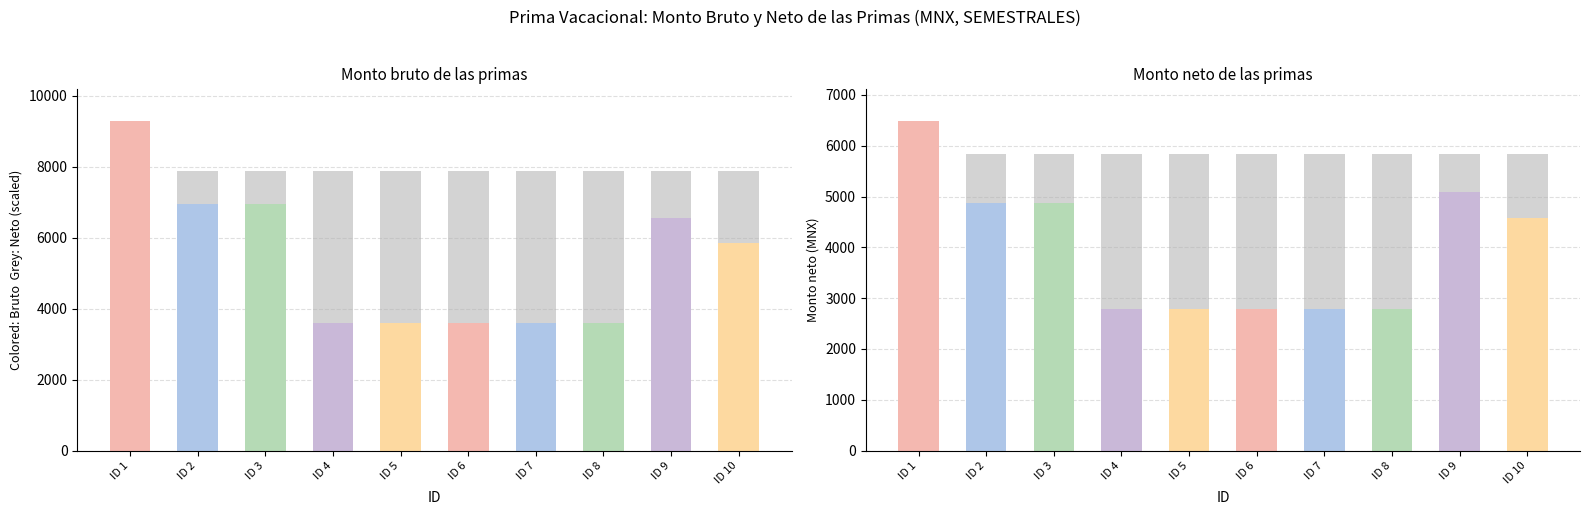

What are all the series names shown in the legend?

Monto bruto de las primas, Monto neto de las primas